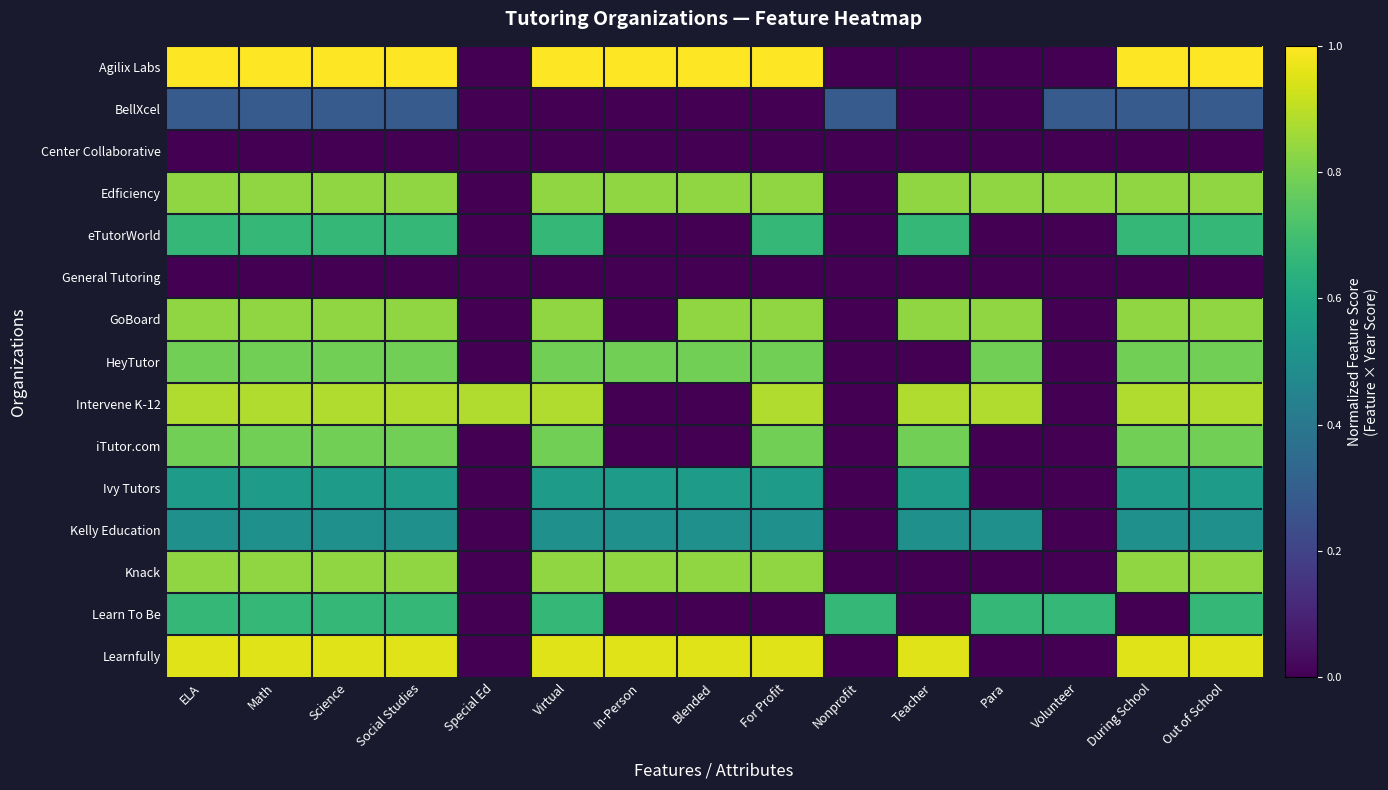

What is the total value across all series at In-Person?

5.5